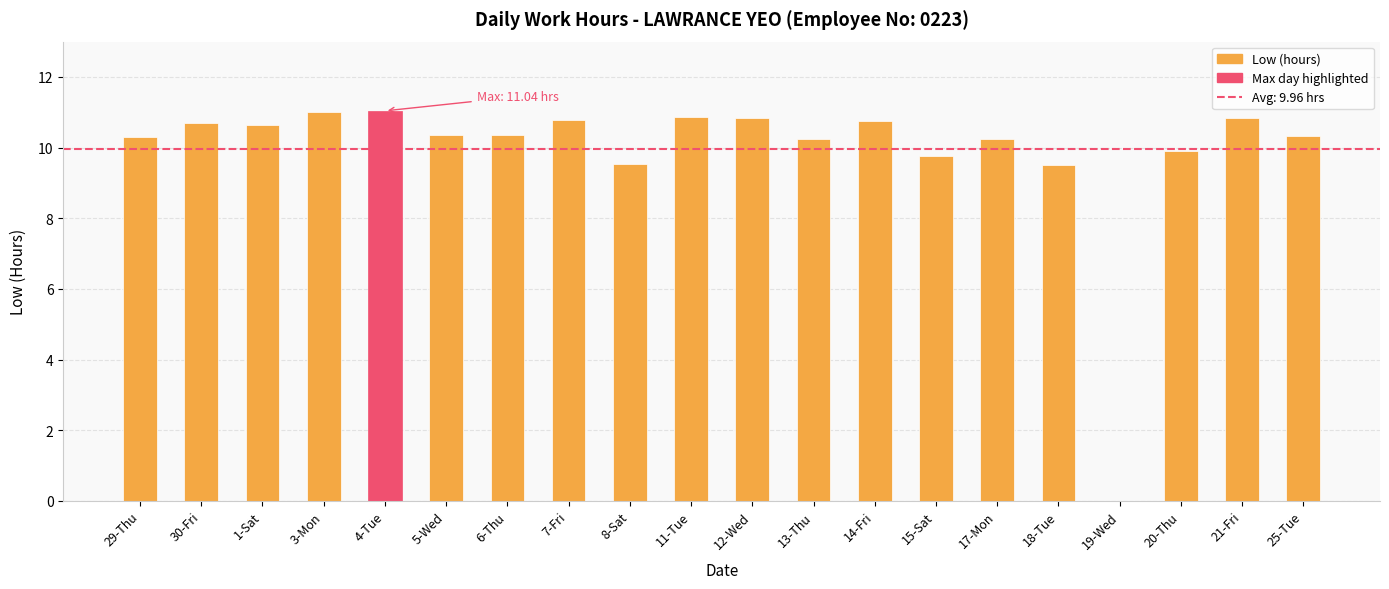

What is the average value?

9.9